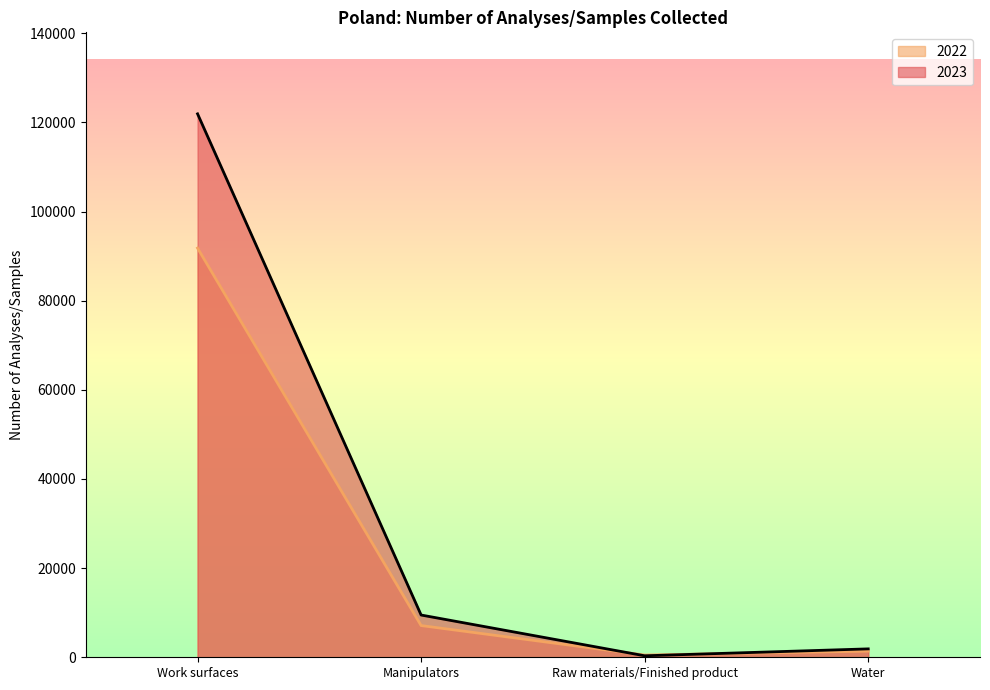

Count the number of data series in this chart.

2